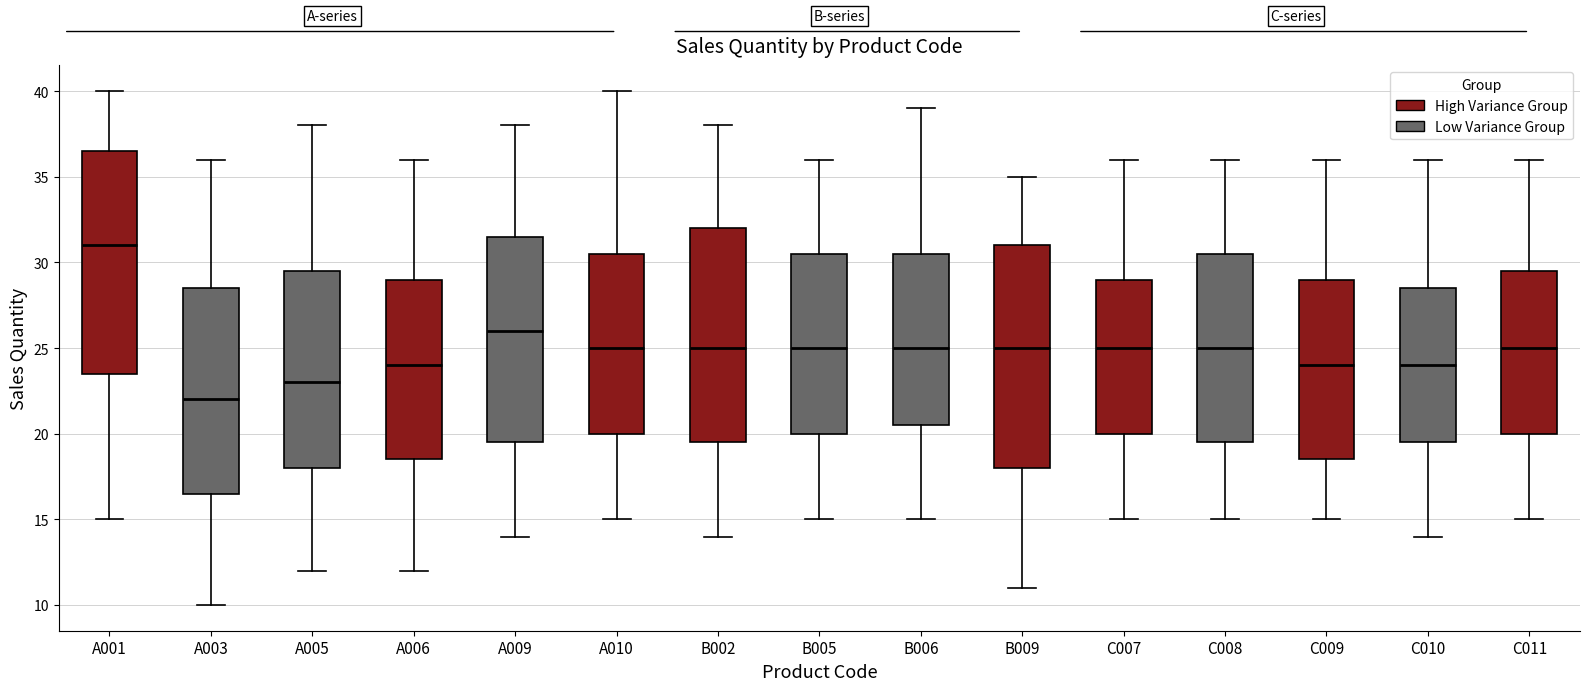

Where is the lower edge of the box for C009 on the y-axis? The values are not printed on the chart, so give them approximately, as read against the axis.

18.5